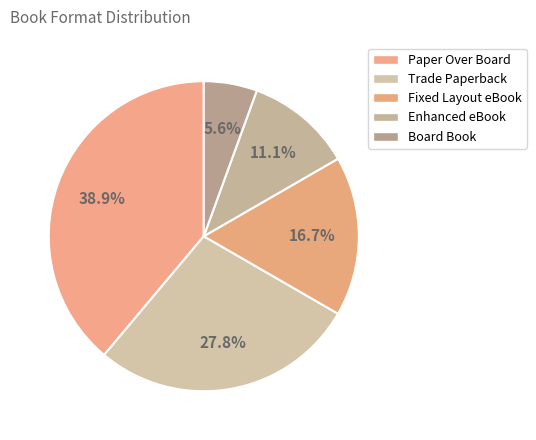

Does Trade Paperback represent more than half of the total?

No